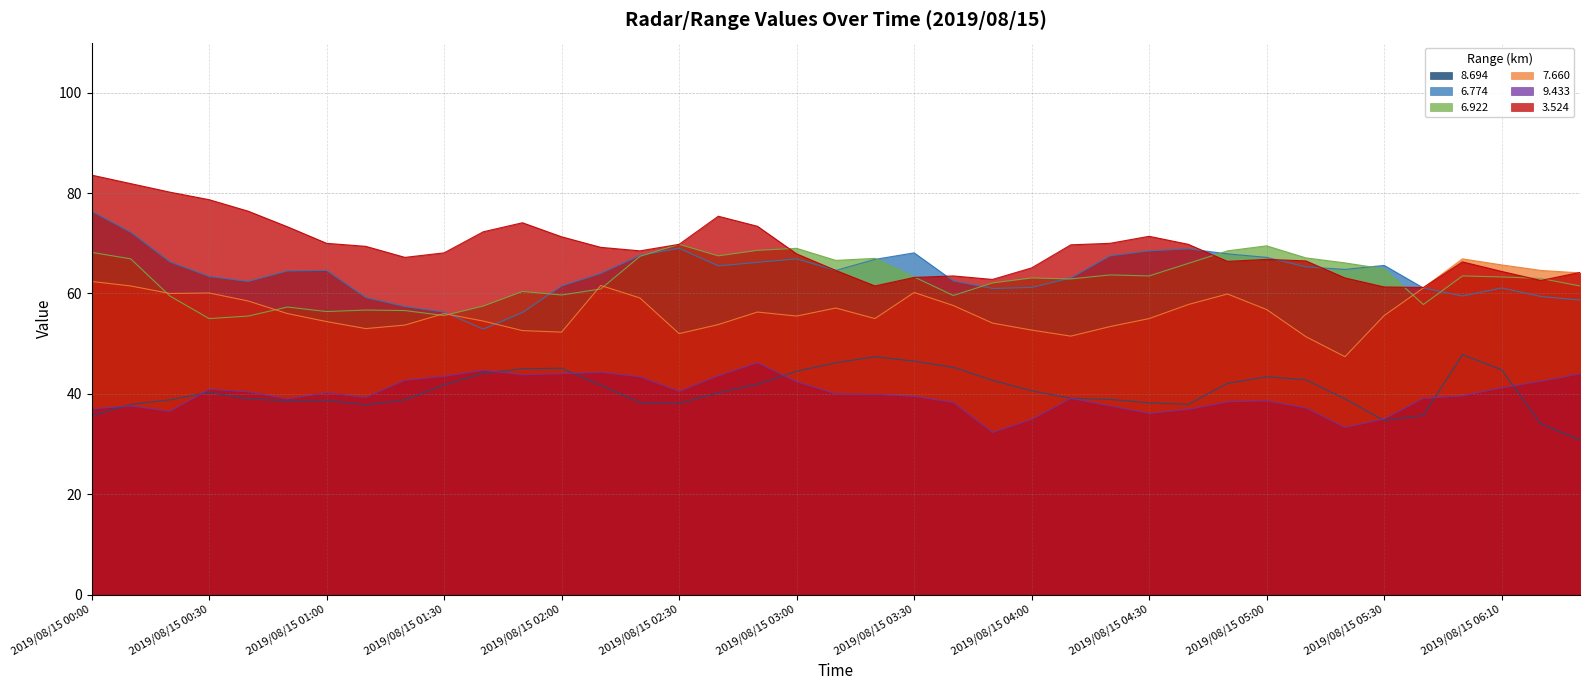

Reading left to right, extract all data points from this chart.

8.694: 2019/08/15 00:00=35.6	2019/08/15 00:10=37.9	2019/08/15 00:20=38.8	2019/08/15 00:30=40.3	2019/08/15 00:40=39.0	2019/08/15 00:50=38.6	2019/08/15 01:00=38.7	2019/08/15 01:10=37.8	2019/08/15 01:20=38.8	2019/08/15 01:30=41.8	2019/08/15 01:40=44.1	2019/08/15 01:50=45.0	2019/08/15 02:00=45.1	2019/08/15 02:10=41.7	2019/08/15 02:20=38.3	2019/08/15 02:30=38.1	2019/08/15 02:40=40.2	2019/08/15 02:50=41.9	2019/08/15 03:00=44.5	2019/08/15 03:10=46.2	2019/08/15 03:20=47.4	2019/08/15 03:30=46.5	2019/08/15 03:40=45.3	2019/08/15 03:50=42.7	2019/08/15 04:00=40.6	2019/08/15 04:10=39.1	2019/08/15 04:20=38.9	2019/08/15 04:30=38.2	2019/08/15 04:40=37.9	2019/08/15 04:50=42.1	2019/08/15 05:00=43.4	2019/08/15 05:10=42.8	2019/08/15 05:20=39.0	2019/08/15 05:30=34.7	2019/08/15 05:40=35.7	2019/08/15 06:00=47.8	2019/08/15 06:10=44.8	2019/08/15 06:20=34.0	2019/08/15 06:30=30.8
6.774: 2019/08/15 00:00=76.4	2019/08/15 00:10=72.2	2019/08/15 00:20=66.3	2019/08/15 00:30=63.4	2019/08/15 00:40=62.4	2019/08/15 00:50=64.5	2019/08/15 01:00=64.6	2019/08/15 01:10=59.2	2019/08/15 01:20=57.4	2019/08/15 01:30=56.3	2019/08/15 01:40=52.9	2019/08/15 01:50=56.2	2019/08/15 02:00=61.5	2019/08/15 02:10=64.0	2019/08/15 02:20=67.6	2019/08/15 02:30=69.0	2019/08/15 02:40=65.5	2019/08/15 02:50=66.2	2019/08/15 03:00=66.9	2019/08/15 03:10=64.6	2019/08/15 03:20=66.8	2019/08/15 03:30=68.1	2019/08/15 03:40=62.5	2019/08/15 03:50=61.0	2019/08/15 04:00=61.2	2019/08/15 04:10=63.1	2019/08/15 04:20=67.5	2019/08/15 04:30=68.5	2019/08/15 04:40=68.9	2019/08/15 04:50=67.9	2019/08/15 05:00=67.2	2019/08/15 05:10=65.3	2019/08/15 05:20=64.8	2019/08/15 05:30=65.6	2019/08/15 05:40=61.1	2019/08/15 06:00=59.5	2019/08/15 06:10=61.1	2019/08/15 06:20=59.4	2019/08/15 06:30=58.7
6.922: 2019/08/15 00:00=68.2	2019/08/15 00:10=66.9	2019/08/15 00:20=59.5	2019/08/15 00:30=55.0	2019/08/15 00:40=55.5	2019/08/15 00:50=57.3	2019/08/15 01:00=56.4	2019/08/15 01:10=56.7	2019/08/15 01:20=56.6	2019/08/15 01:30=55.6	2019/08/15 01:40=57.5	2019/08/15 01:50=60.4	2019/08/15 02:00=59.7	2019/08/15 02:10=60.9	2019/08/15 02:20=67.4	2019/08/15 02:30=69.8	2019/08/15 02:40=67.5	2019/08/15 02:50=68.6	2019/08/15 03:00=69.0	2019/08/15 03:10=66.6	2019/08/15 03:20=67.0	2019/08/15 03:30=63.3	2019/08/15 03:40=59.6	2019/08/15 03:50=62.1	2019/08/15 04:00=63.1	2019/08/15 04:10=62.9	2019/08/15 04:20=63.7	2019/08/15 04:30=63.5	2019/08/15 04:40=66.0	2019/08/15 04:50=68.5	2019/08/15 05:00=69.5	2019/08/15 05:10=67.1	2019/08/15 05:20=66.1	2019/08/15 05:30=64.9	2019/08/15 05:40=57.8	2019/08/15 06:00=63.5	2019/08/15 06:10=63.3	2019/08/15 06:20=63.0	2019/08/15 06:30=61.5
7.660: 2019/08/15 00:00=62.4	2019/08/15 00:10=61.5	2019/08/15 00:20=60.0	2019/08/15 00:30=60.1	2019/08/15 00:40=58.5	2019/08/15 00:50=56.0	2019/08/15 01:00=54.4	2019/08/15 01:10=53.0	2019/08/15 01:20=53.7	2019/08/15 01:30=56.0	2019/08/15 01:40=54.5	2019/08/15 01:50=52.6	2019/08/15 02:00=52.3	2019/08/15 02:10=61.6	2019/08/15 02:20=59.1	2019/08/15 02:30=52.0	2019/08/15 02:40=53.8	2019/08/15 02:50=56.3	2019/08/15 03:00=55.5	2019/08/15 03:10=57.1	2019/08/15 03:20=55.0	2019/08/15 03:30=60.2	2019/08/15 03:40=57.6	2019/08/15 03:50=54.1	2019/08/15 04:00=52.7	2019/08/15 04:10=51.5	2019/08/15 04:20=53.4	2019/08/15 04:30=55.0	2019/08/15 04:40=57.8	2019/08/15 04:50=59.9	2019/08/15 05:00=56.8	2019/08/15 05:10=51.4	2019/08/15 05:20=47.4	2019/08/15 05:30=55.6	2019/08/15 05:40=61.1	2019/08/15 06:00=66.9	2019/08/15 06:10=65.7	2019/08/15 06:20=64.6	2019/08/15 06:30=64.1
9.433: 2019/08/15 00:00=37.0	2019/08/15 00:10=37.6	2019/08/15 00:20=36.5	2019/08/15 00:30=40.9	2019/08/15 00:40=40.4	2019/08/15 00:50=39.0	2019/08/15 01:00=40.2	2019/08/15 01:10=39.3	2019/08/15 01:20=42.7	2019/08/15 01:30=43.5	2019/08/15 01:40=44.7	2019/08/15 01:50=43.8	2019/08/15 02:00=44.0	2019/08/15 02:10=44.3	2019/08/15 02:20=43.4	2019/08/15 02:30=40.5	2019/08/15 02:40=43.6	2019/08/15 02:50=46.2	2019/08/15 03:00=42.4	2019/08/15 03:10=40.0	2019/08/15 03:20=39.9	2019/08/15 03:30=39.5	2019/08/15 03:40=38.3	2019/08/15 03:50=32.3	2019/08/15 04:00=34.9	2019/08/15 04:10=39.1	2019/08/15 04:20=37.6	2019/08/15 04:30=36.1	2019/08/15 04:40=36.9	2019/08/15 04:50=38.4	2019/08/15 05:00=38.6	2019/08/15 05:10=37.2	2019/08/15 05:20=33.3	2019/08/15 05:30=35.0	2019/08/15 05:40=39.1	2019/08/15 06:00=39.6	2019/08/15 06:10=41.2	2019/08/15 06:20=42.5	2019/08/15 06:30=44.0
3.524: 2019/08/15 00:00=83.6	2019/08/15 00:10=81.9	2019/08/15 00:20=80.2	2019/08/15 00:30=78.7	2019/08/15 00:40=76.4	2019/08/15 00:50=73.3	2019/08/15 01:00=70.0	2019/08/15 01:10=69.4	2019/08/15 01:20=67.2	2019/08/15 01:30=68.1	2019/08/15 01:40=72.3	2019/08/15 01:50=74.1	2019/08/15 02:00=71.3	2019/08/15 02:10=69.2	2019/08/15 02:20=68.5	2019/08/15 02:30=69.8	2019/08/15 02:40=75.4	2019/08/15 02:50=73.4	2019/08/15 03:00=67.9	2019/08/15 03:10=64.6	2019/08/15 03:20=61.5	2019/08/15 03:30=63.2	2019/08/15 03:40=63.5	2019/08/15 03:50=62.8	2019/08/15 04:00=65.1	2019/08/15 04:10=69.7	2019/08/15 04:20=70.0	2019/08/15 04:30=71.4	2019/08/15 04:40=69.8	2019/08/15 04:50=66.4	2019/08/15 05:00=66.8	2019/08/15 05:10=66.5	2019/08/15 05:20=63.1	2019/08/15 05:30=61.3	2019/08/15 05:40=61.2	2019/08/15 06:00=66.3	2019/08/15 06:10=64.4	2019/08/15 06:20=62.6	2019/08/15 06:30=64.2